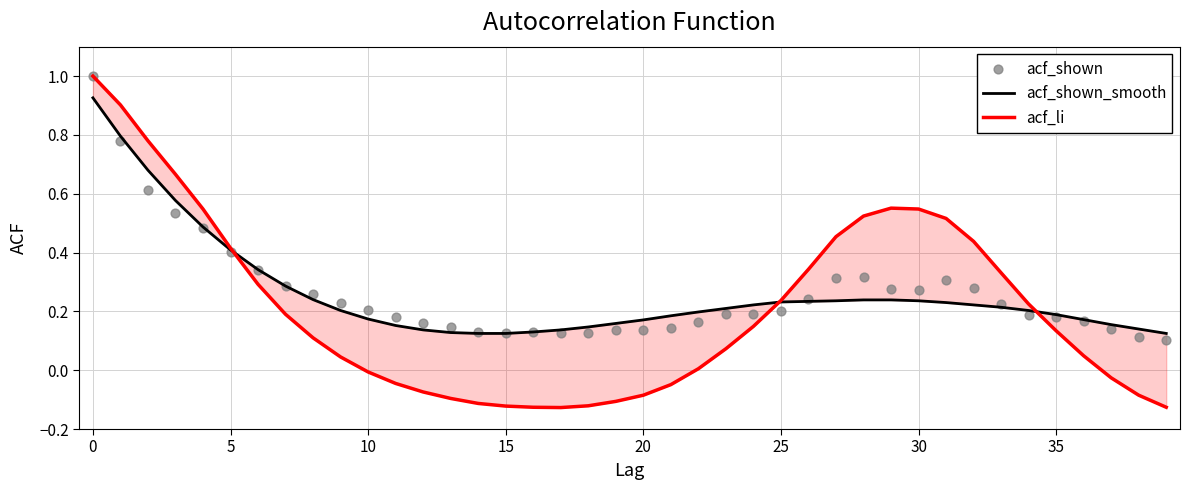

At how many categories does at least one series exceed 0?

40